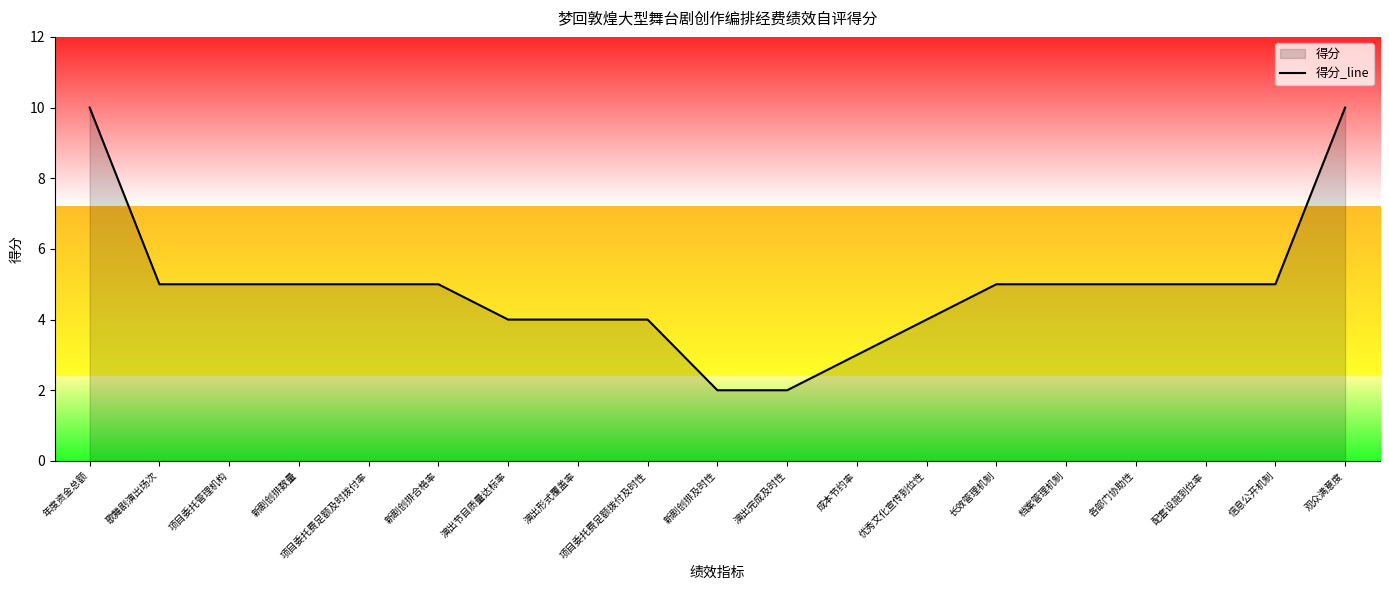

At which category does the chart reach its peak across all series?

年度资金总额